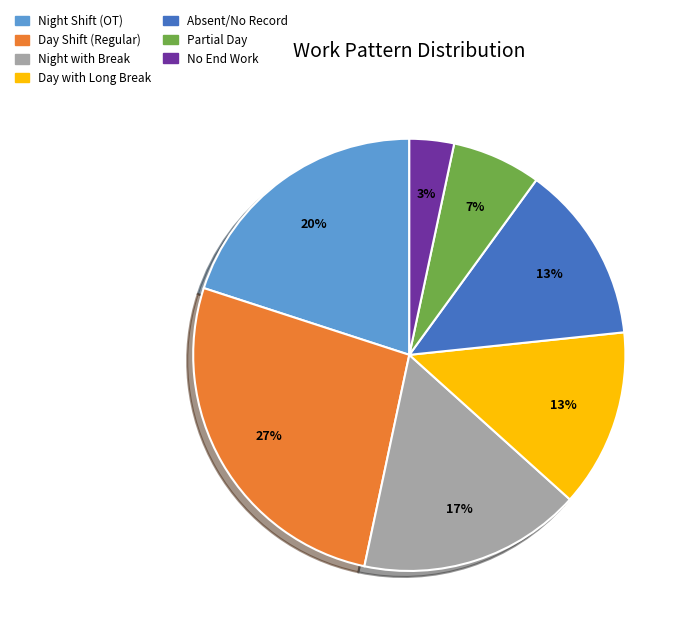

Does any single category account for the majority?

No